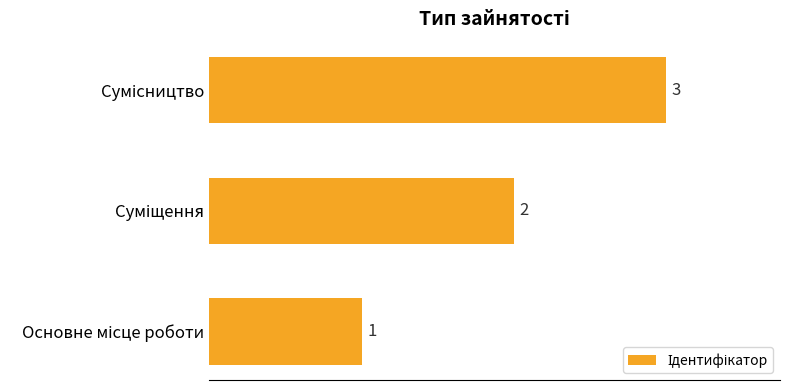

How many values are between 1 and 3?

3